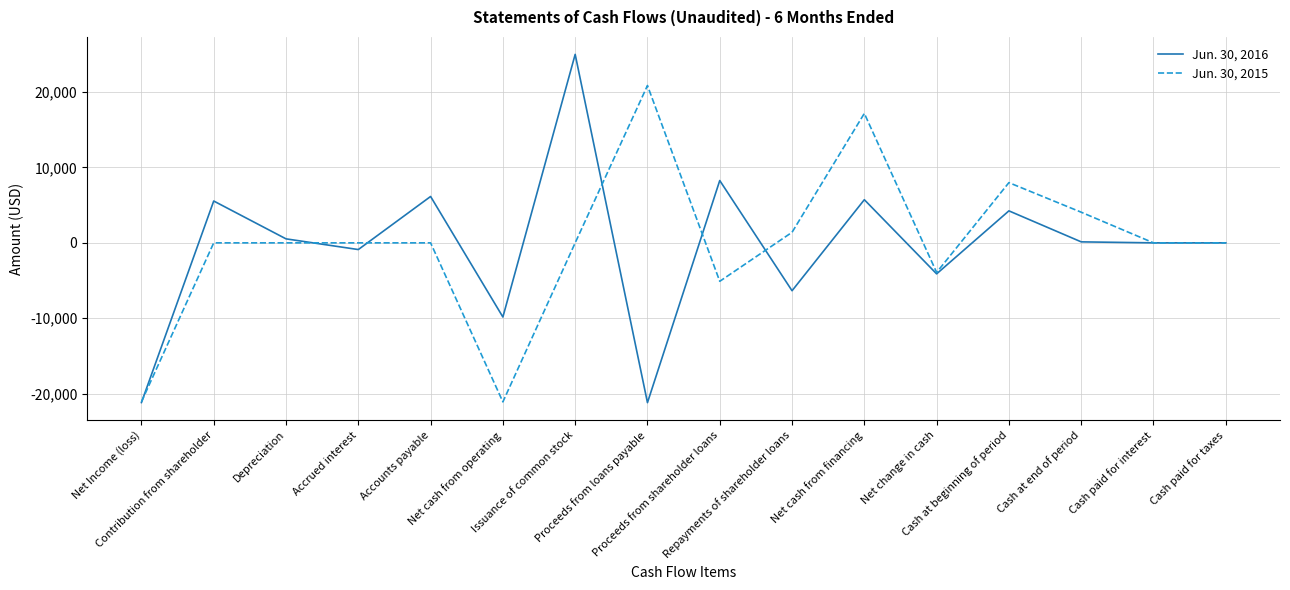

Where is the first local maximum for Jun. 30, 2016?

Contribution from shareholder